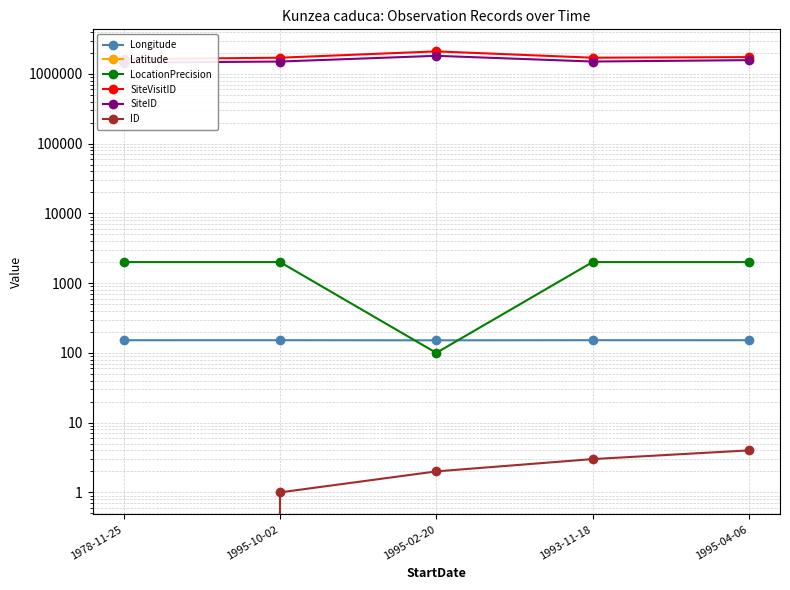

Rank the series by their maximum value, from highest to lowest.

SiteVisitID, SiteID, LocationPrecision, Longitude, ID, Latitude